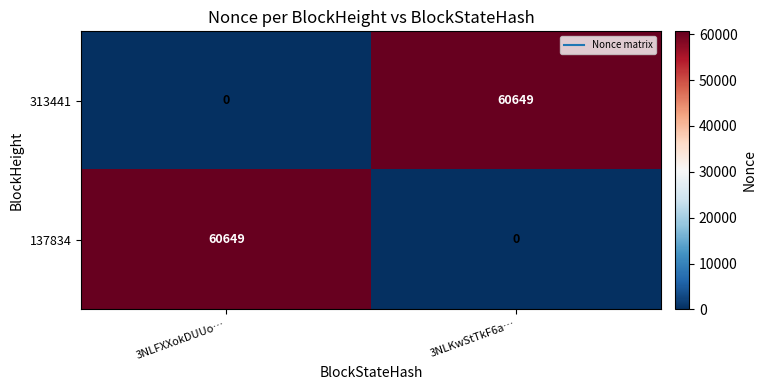

What is the difference between the 313441 values at 3NLKwStTkF6a… and 3NLFXXokDUUo…?

60649